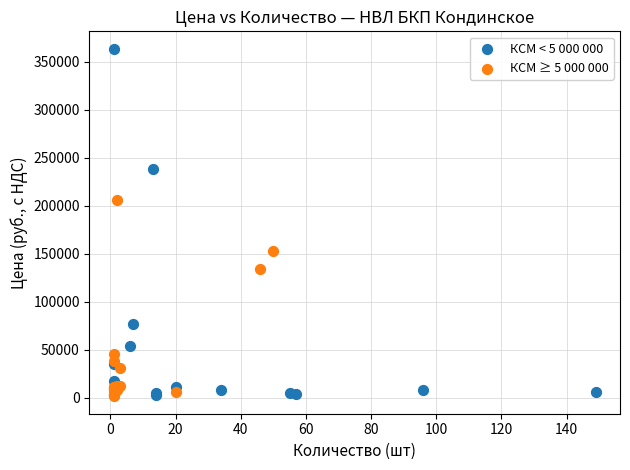

Which series has the largest Y range (max minus min)?

КСМ < 5 000 000